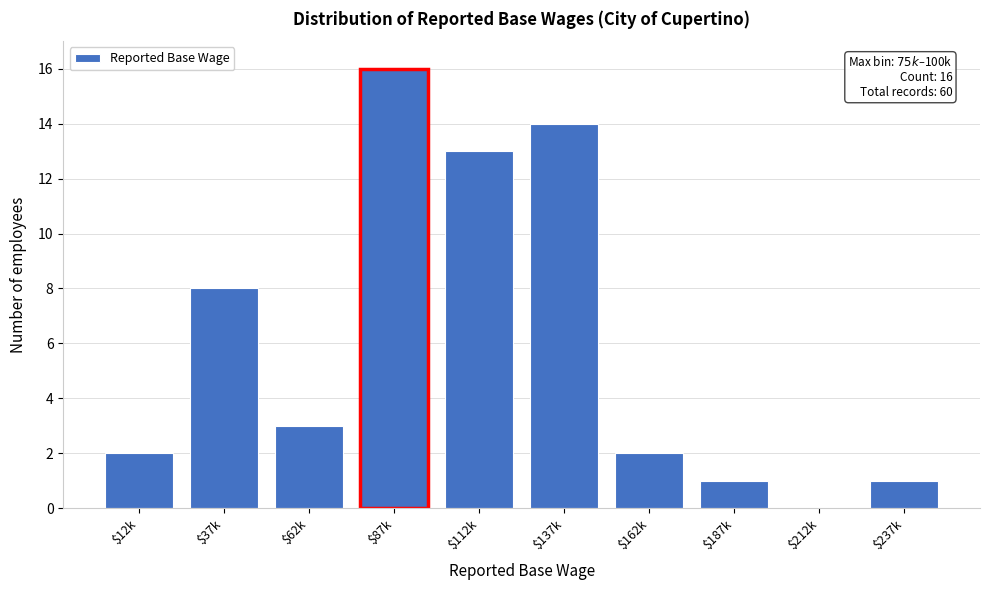

True or false: the data shows 5 at $37k.

False